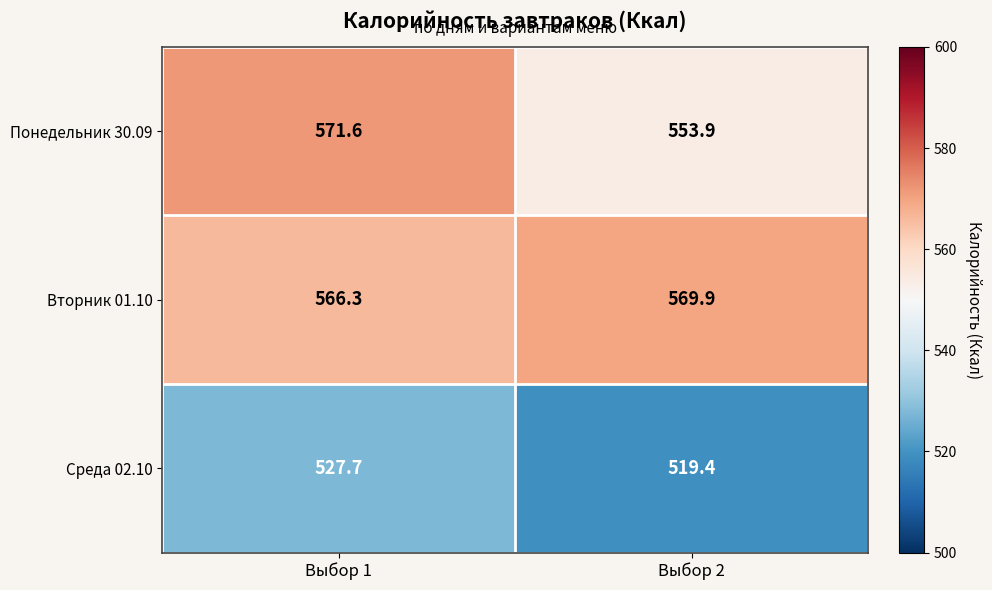

What is the smallest value displayed?

519.4